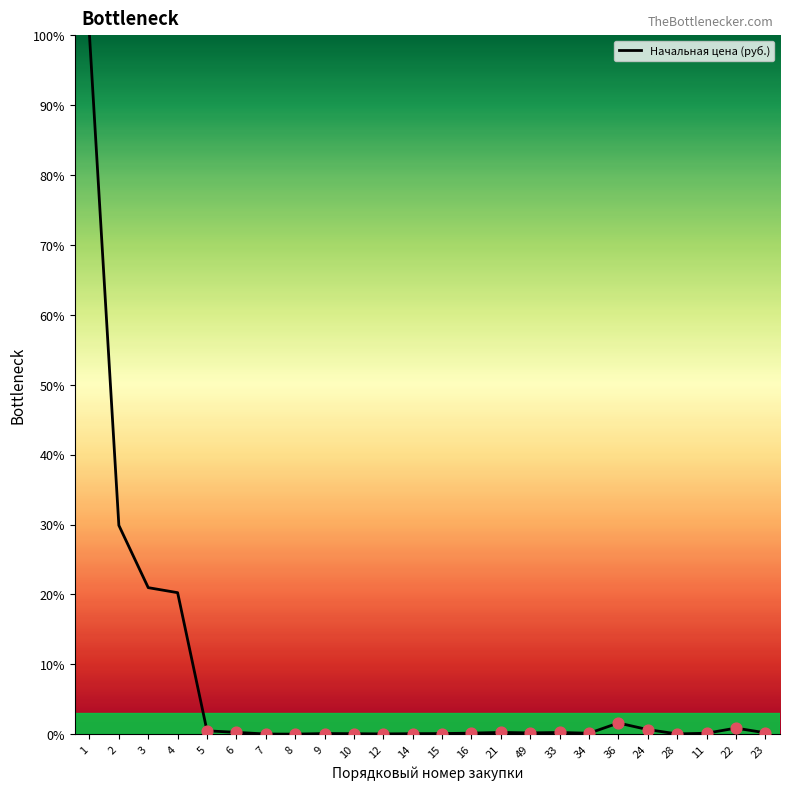

Between 2 and 12, which is larger?

2